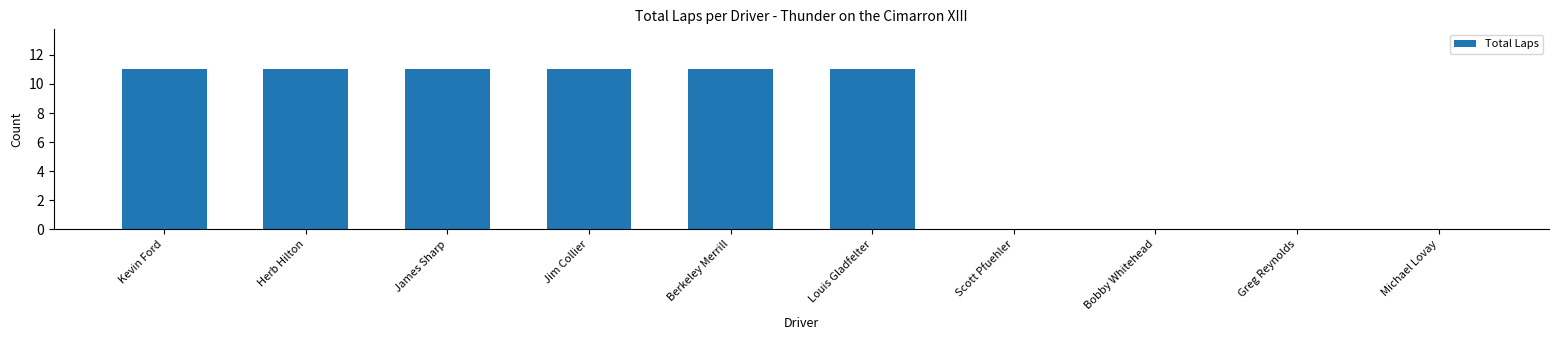

The chart shows a value of 11 at Berkeley Merrill. True or false?

True